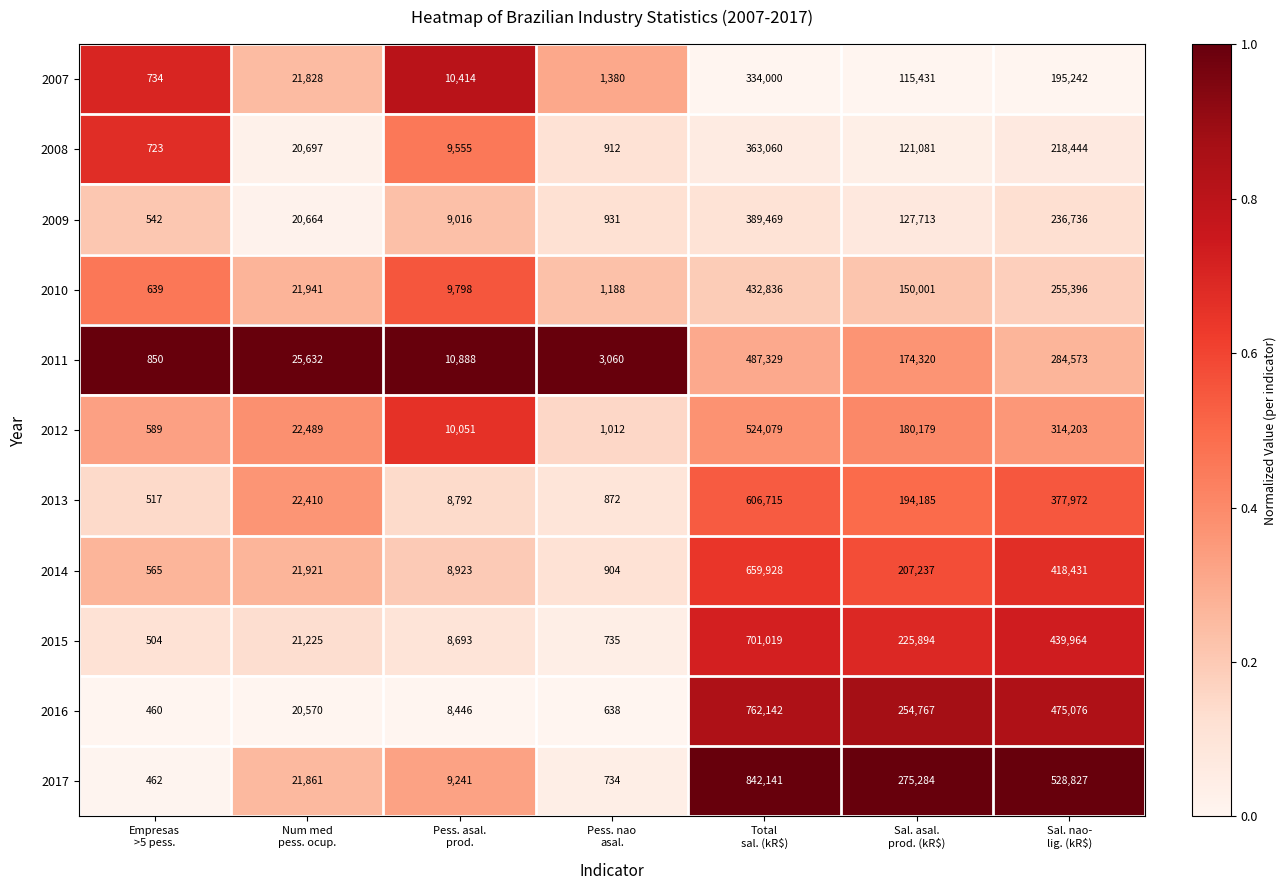

Which series has the widest spread of values?

2017